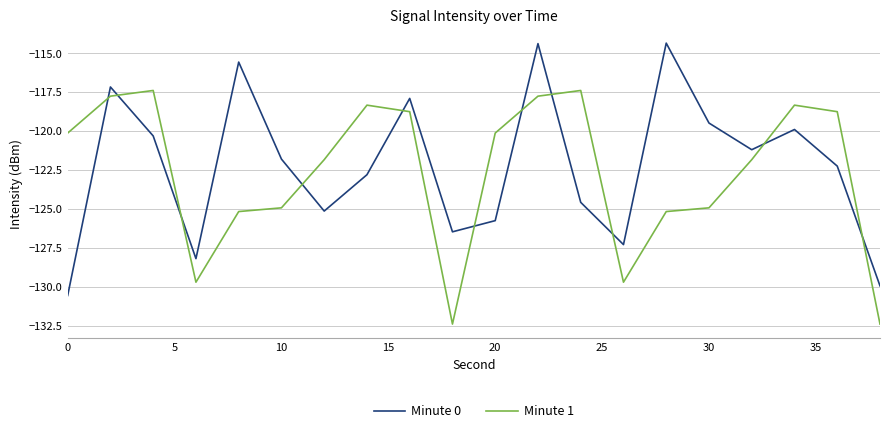

True or false: Minute 1 and Minute 0 intersect in this chart.

True